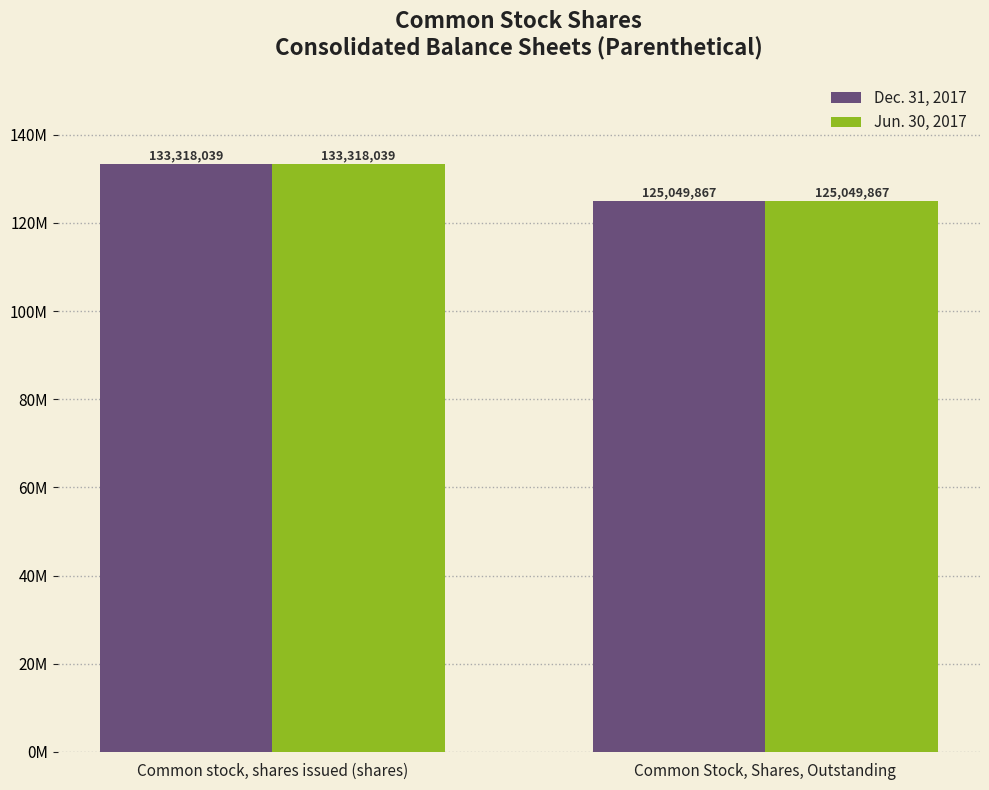

Which category has the highest value in the Dec. 31, 2017 series?

Common stock, shares issued (shares)